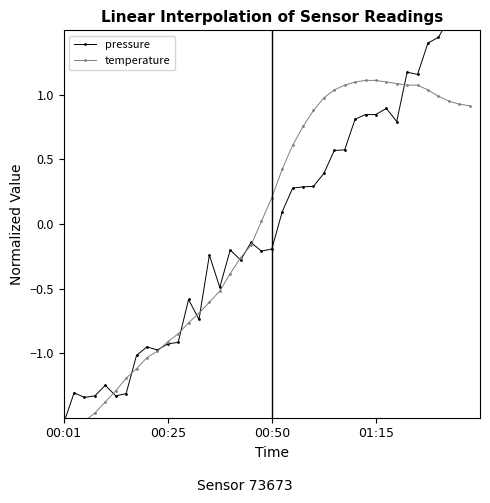

Which category has the lowest value across all series?

00:01